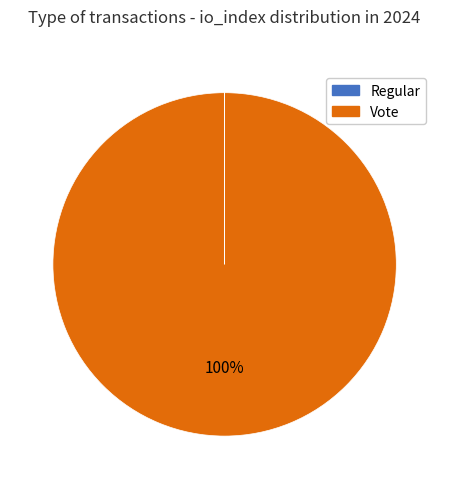

What percentage is the Vote slice, to the nearest percent?

100%